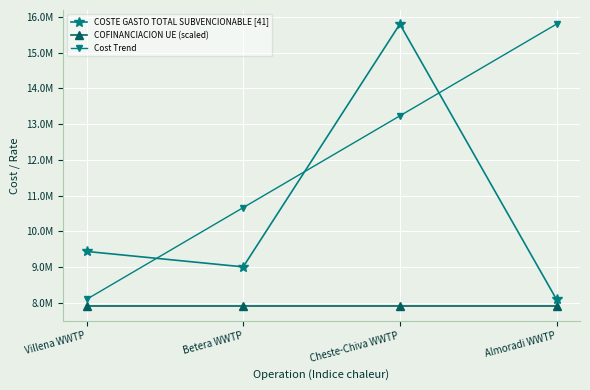

What is the difference between the Cost Trend values at Cheste-Chiva WWTP and Betera WWTP?

2567111.1